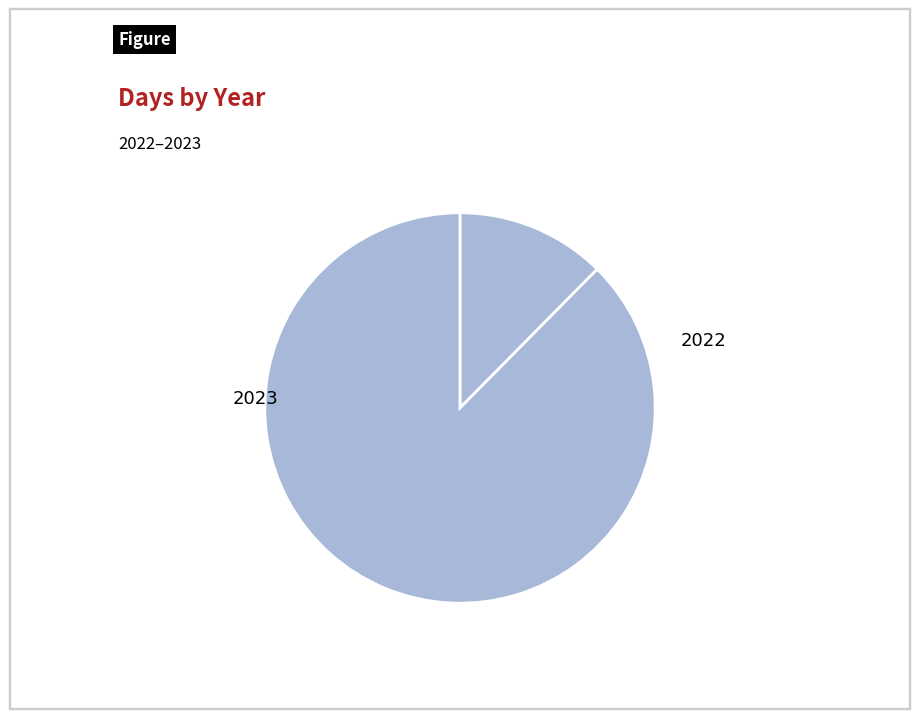

What is the total percentage of 2023 and 2022?

100.0%